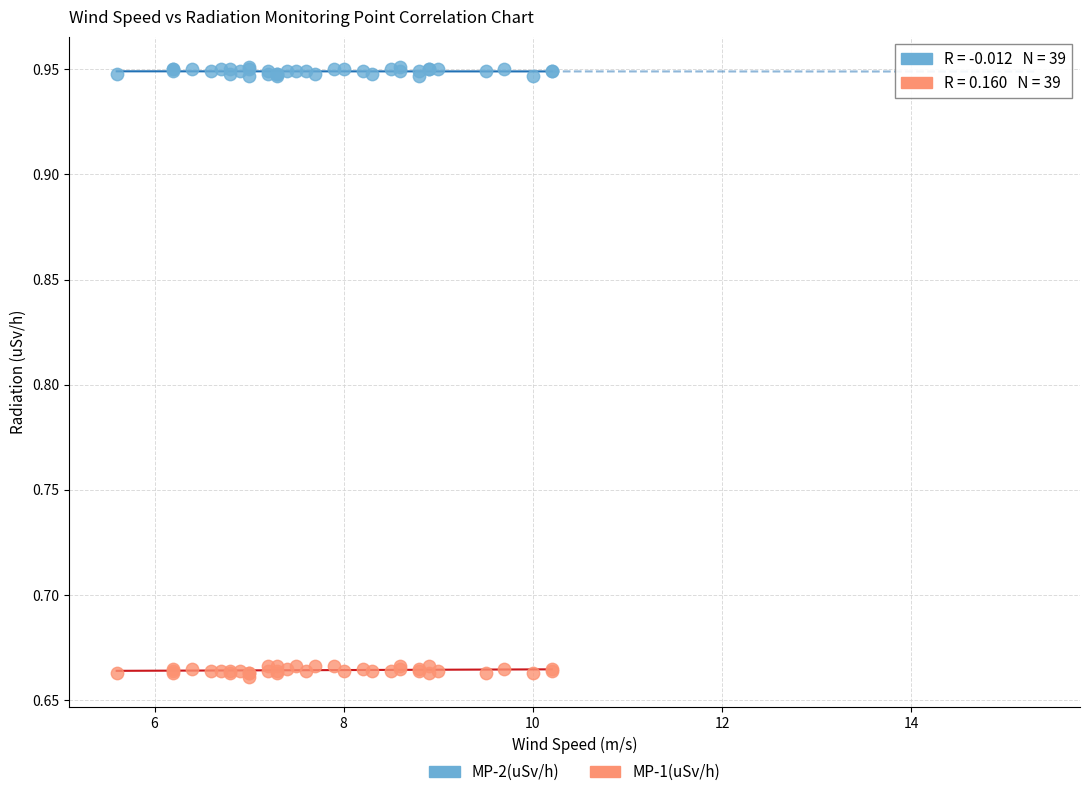

Which series contains the lowest Y value?

MP-1(uSv/h)